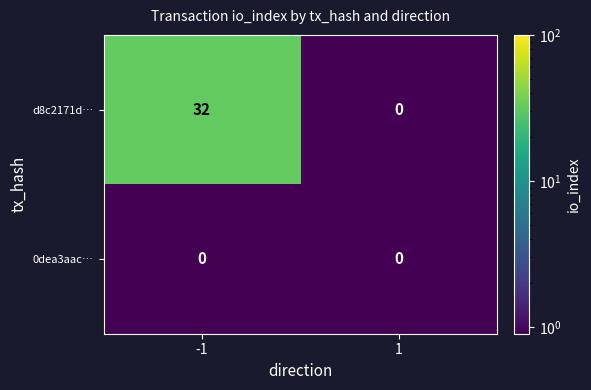

Reading left to right, extract all data points from this chart.

d8c2171d…: 32	0
0dea3aac…: 0	0